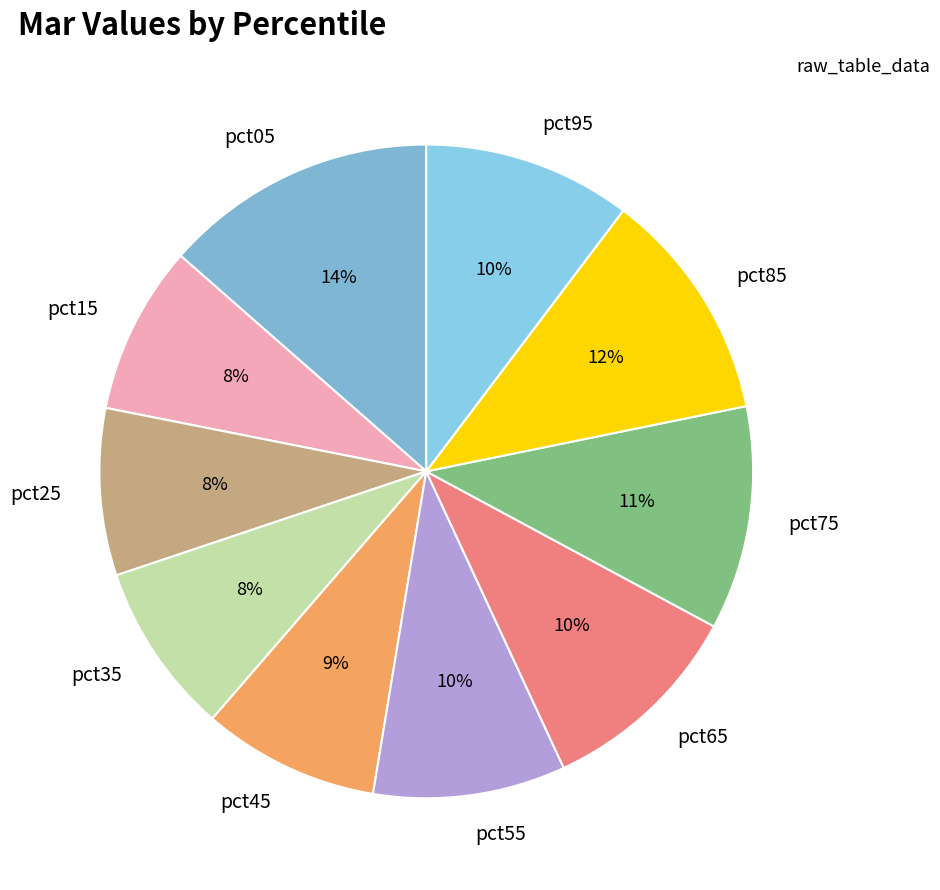

Is pct25 the majority of the pie?

No